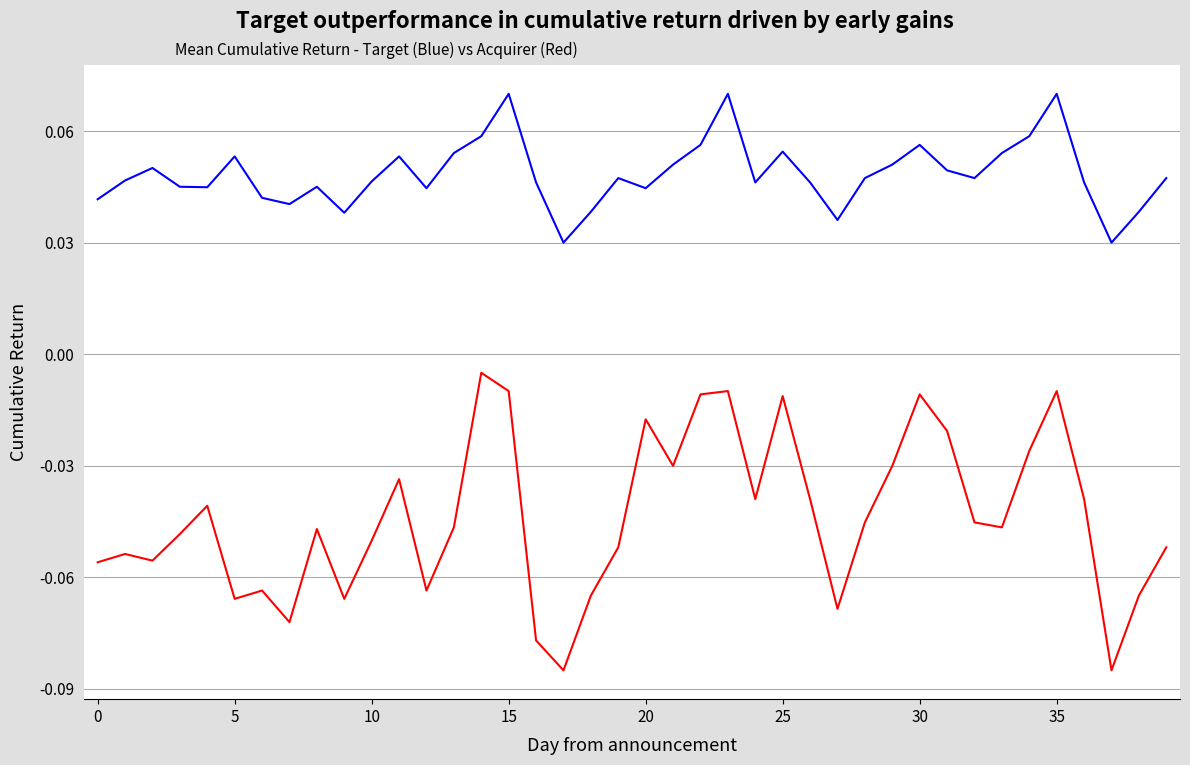

How many lines are shown in the chart?

2